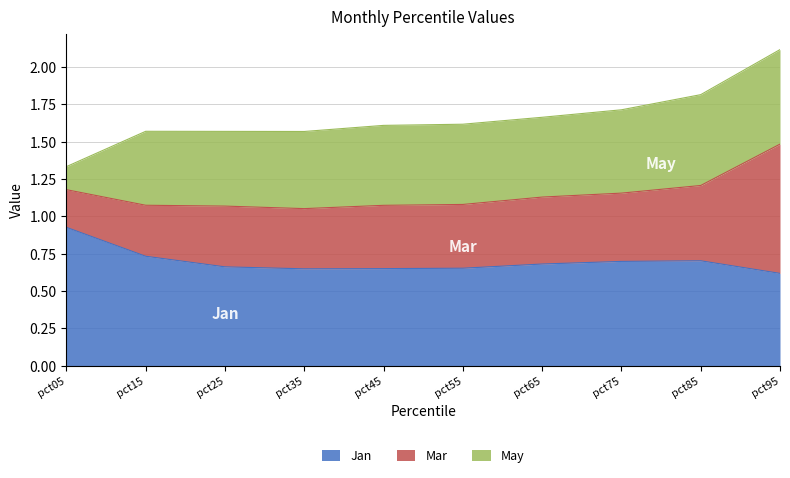

List the series in order of their peak value, highest first.

Jan, Mar, May